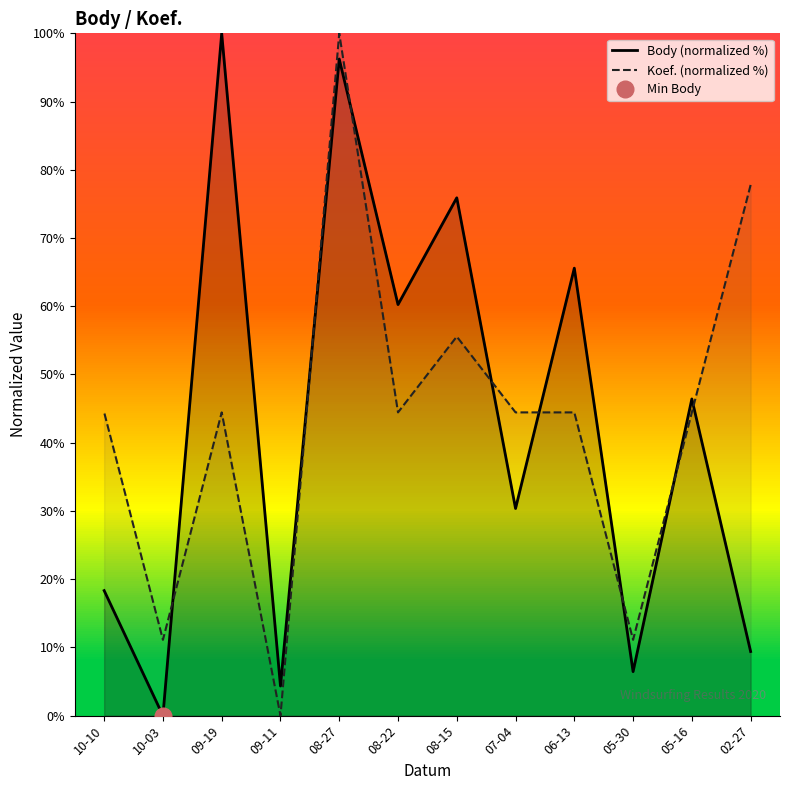

In Koef. (normalized %), how many points are lower than both neighbors (excluding endpoints)?

4